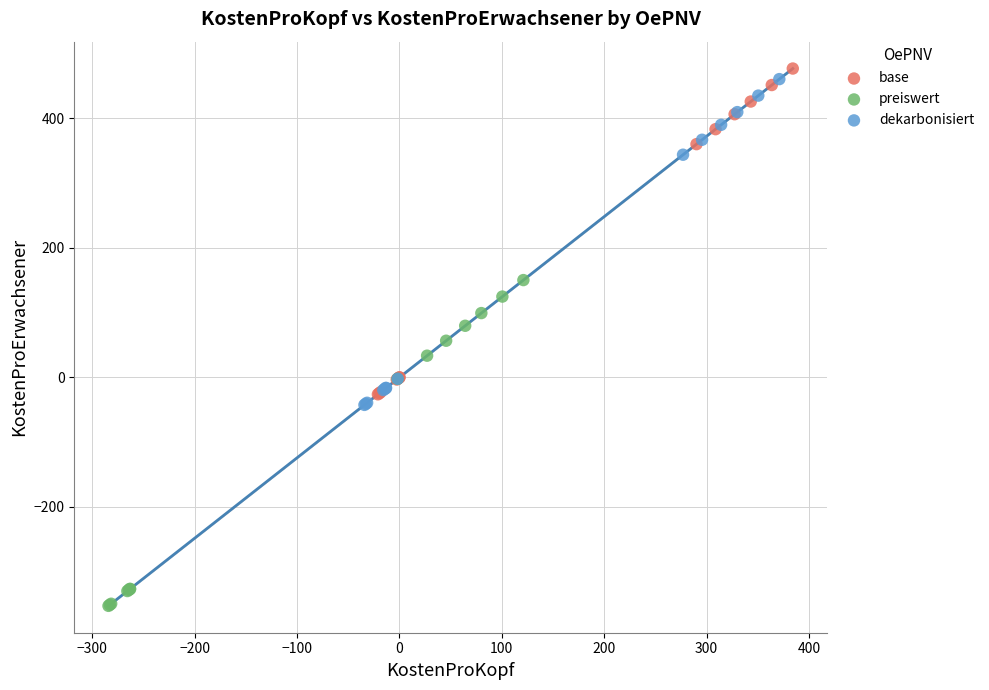

Which series reaches the minimum Y coordinate?

preiswert